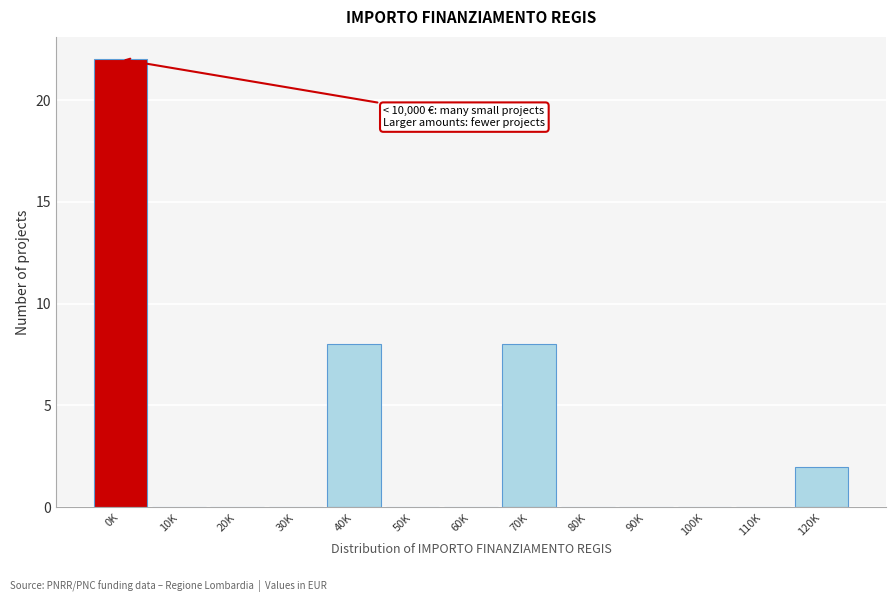

Reading right to left, list all the values displayed in this chart.

120K=2	110K=0	100K=0	90K=0	80K=0	70K=8	60K=0	50K=0	40K=8	30K=0	20K=0	10K=0	0K=22